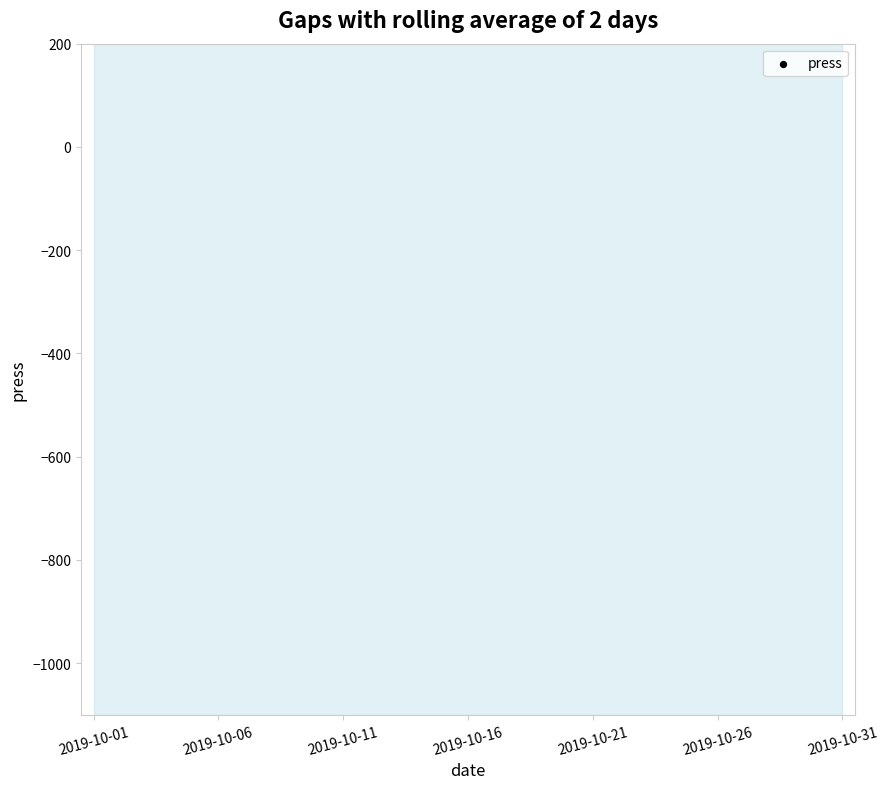

Between 2019-10-21 and 30, which is larger?

30